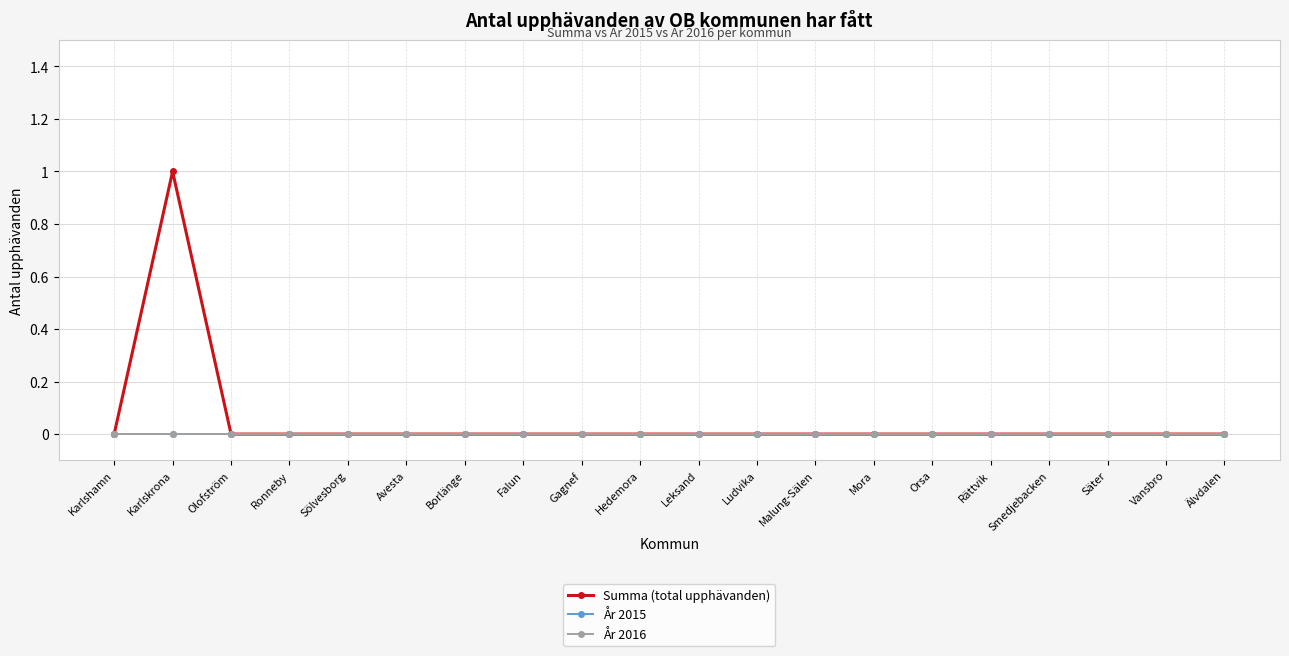

Does the chart have visible grid lines?

Yes